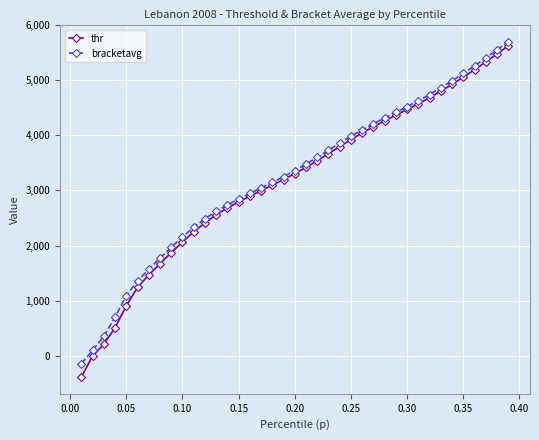

What is the minimum value for bracketavg?

-142.7